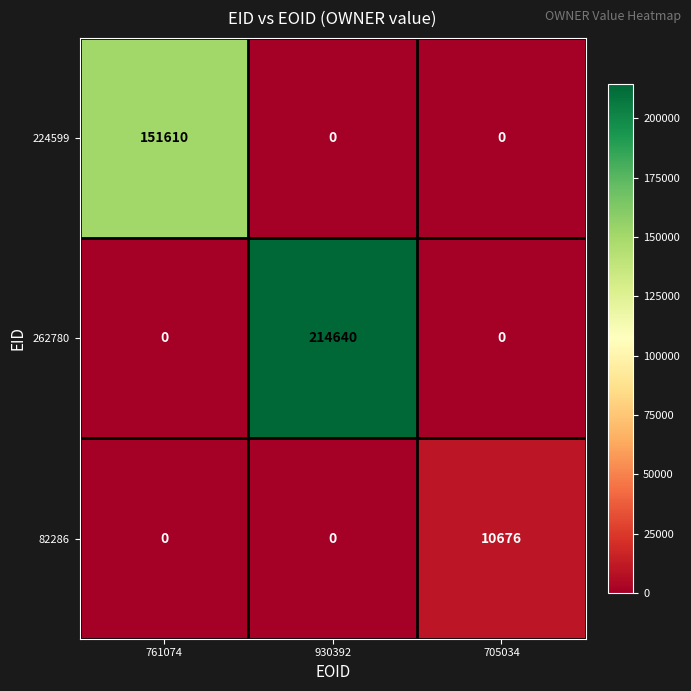

What is the difference between the maximum and minimum values in the 82286 series?

10676